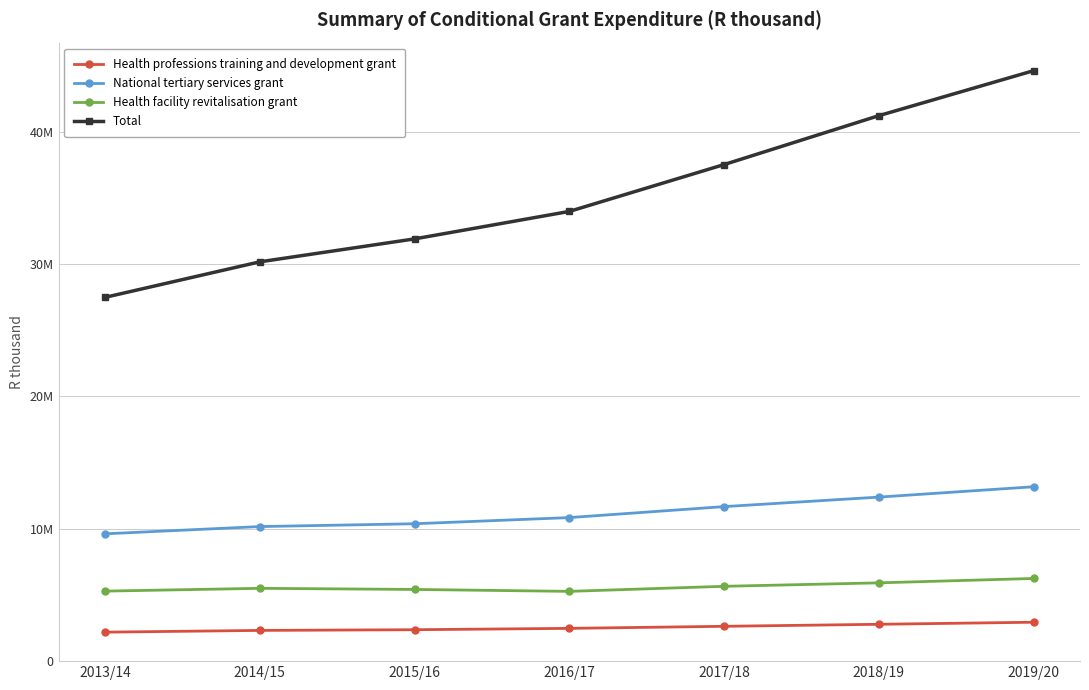

What is the difference between the Health facility revitalisation grant values at 2016/17 and 2014/15?

229301